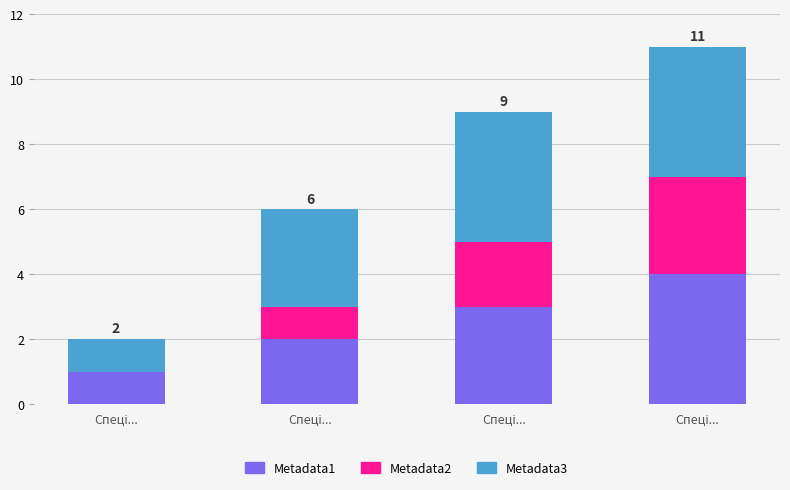

How many distinct data groups are displayed?

3